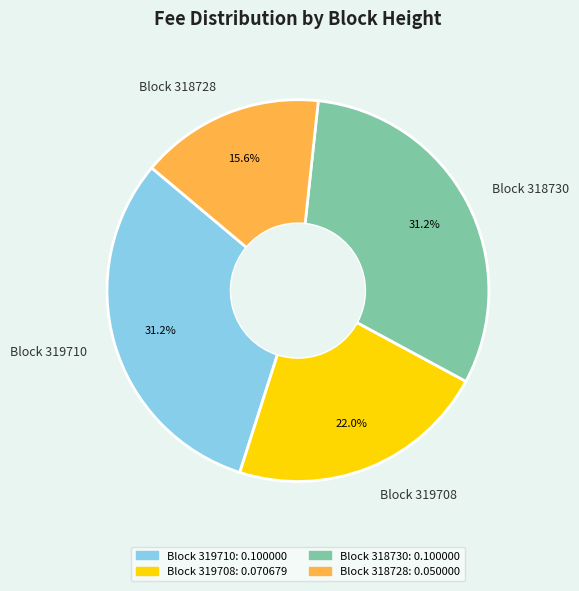

What portion of the pie excludes Block 319710?

68.8%